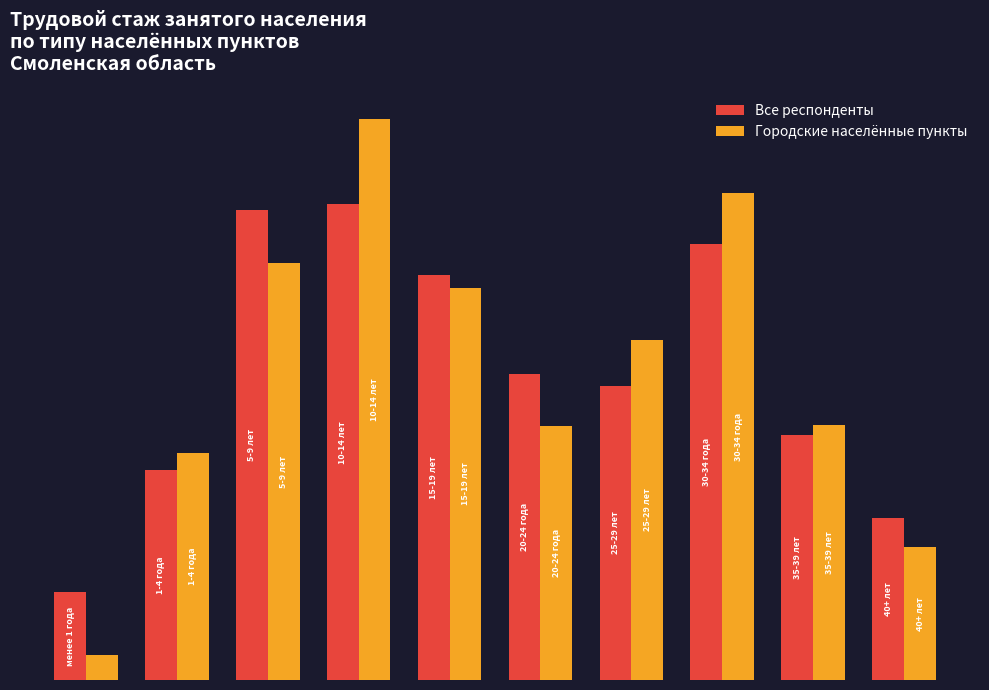

What are all the series names shown in the legend?

Все респонденты, Городские населённые пункты